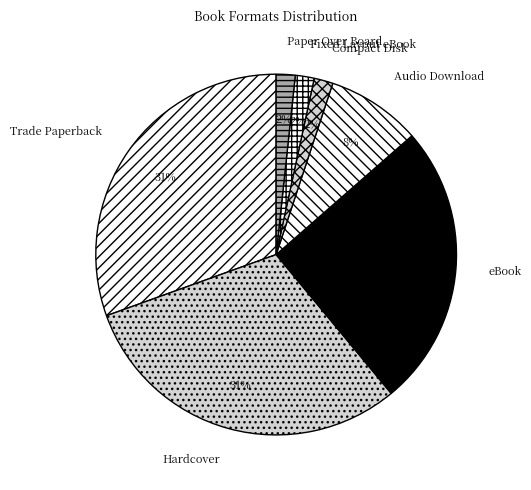

To the nearest percent, what percentage of the pie is eBook?

25%